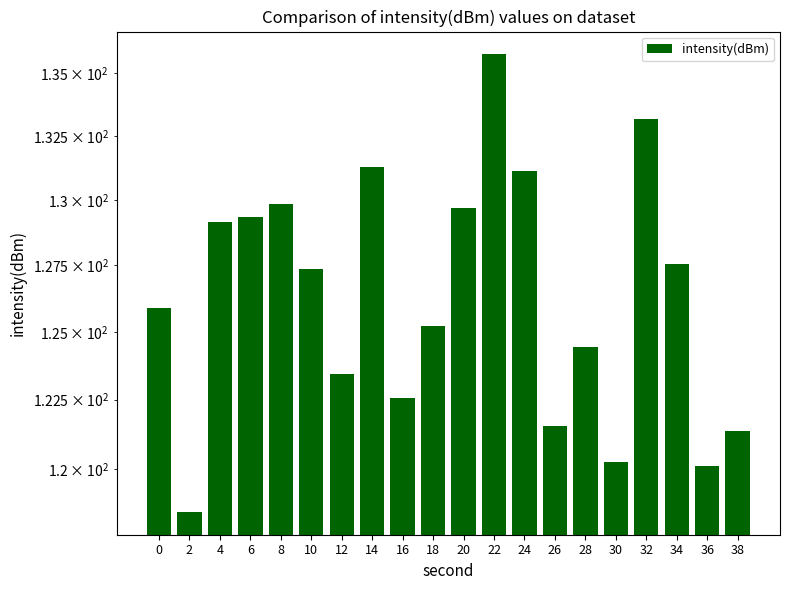

The value at 36 is 185.6. True or false?

False